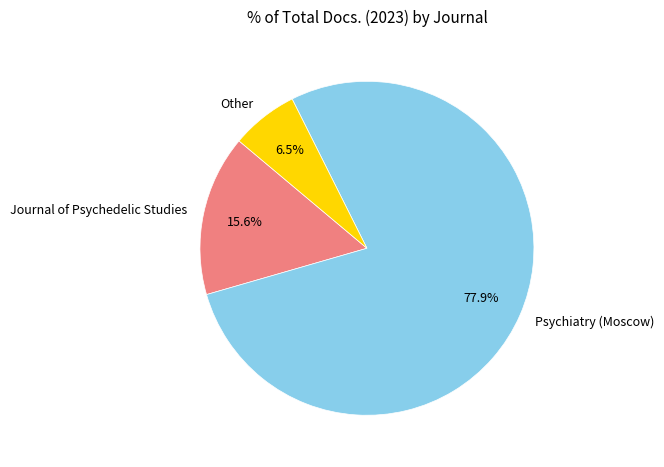

Is Psychiatry (Moscow) the majority of the pie?

Yes